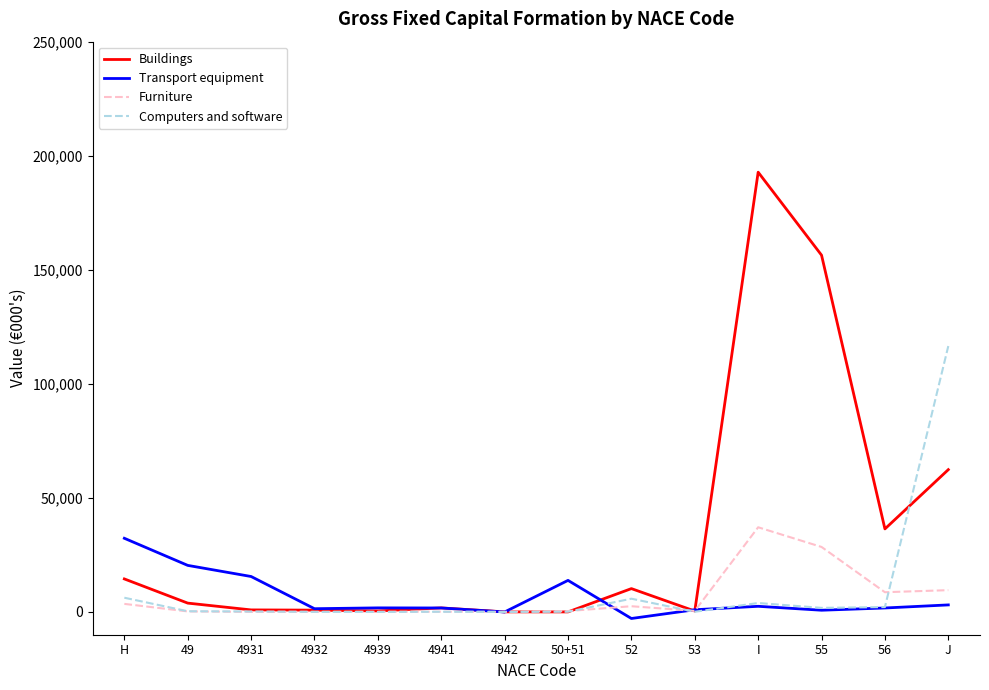

After their last crossing, which series has the higher values: Furniture or Buildings?

Buildings